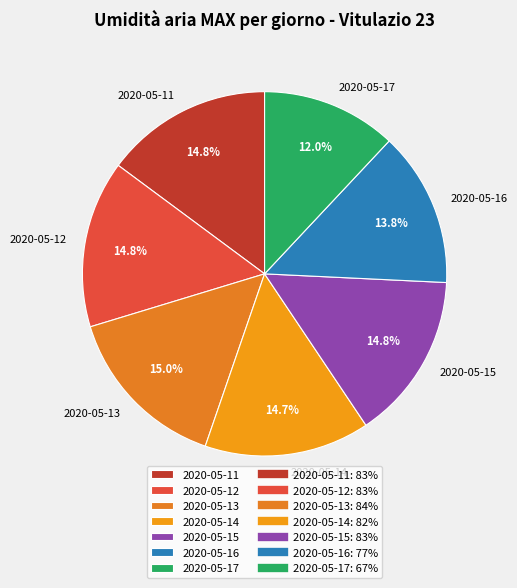

How much of the chart is everything except 2020-05-12?

85.2%